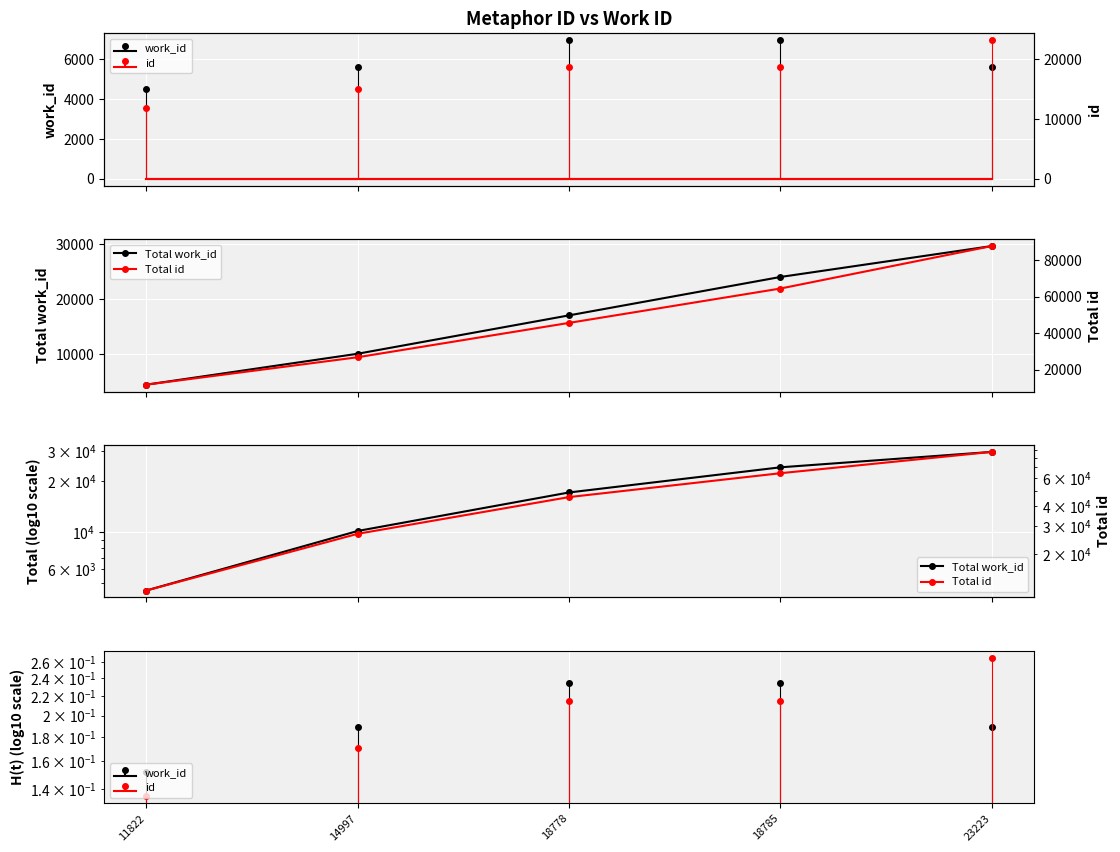

What is the value of the Total work_id point at the 1st from the left?

4497